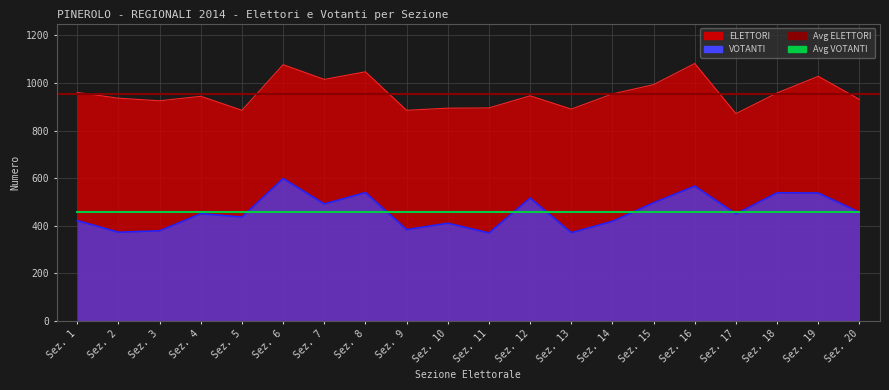

Is it true that VOTANTI equals 537 at Sez. 19?

True